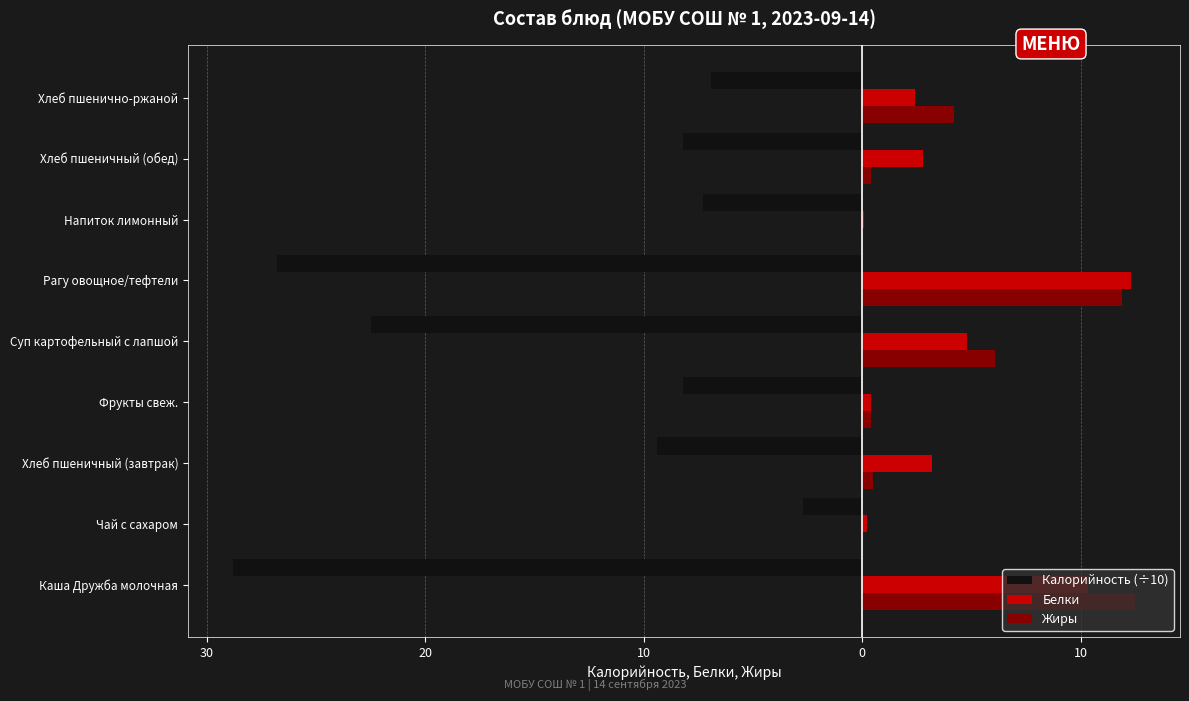

What are all the series names shown in the legend?

Калорийность (÷10), Белки, Жиры